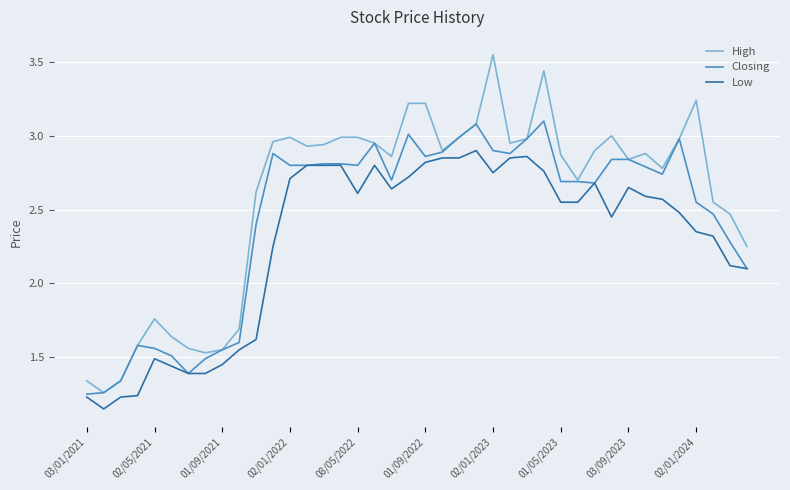

Which series has the largest total across all categories?

High